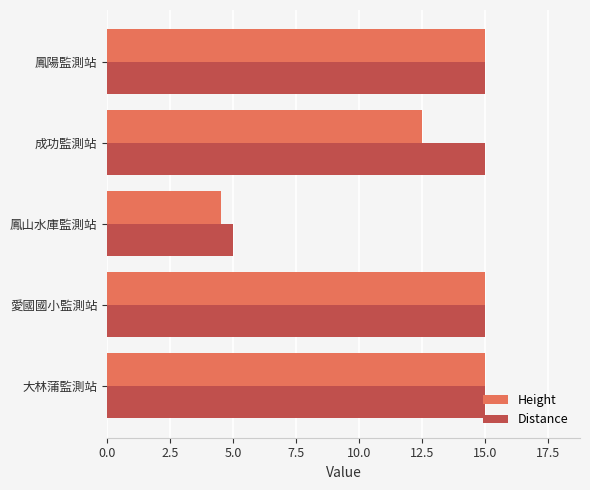

The value of Height at 鳳山水庫監測站 is 4.5. True or false?

True